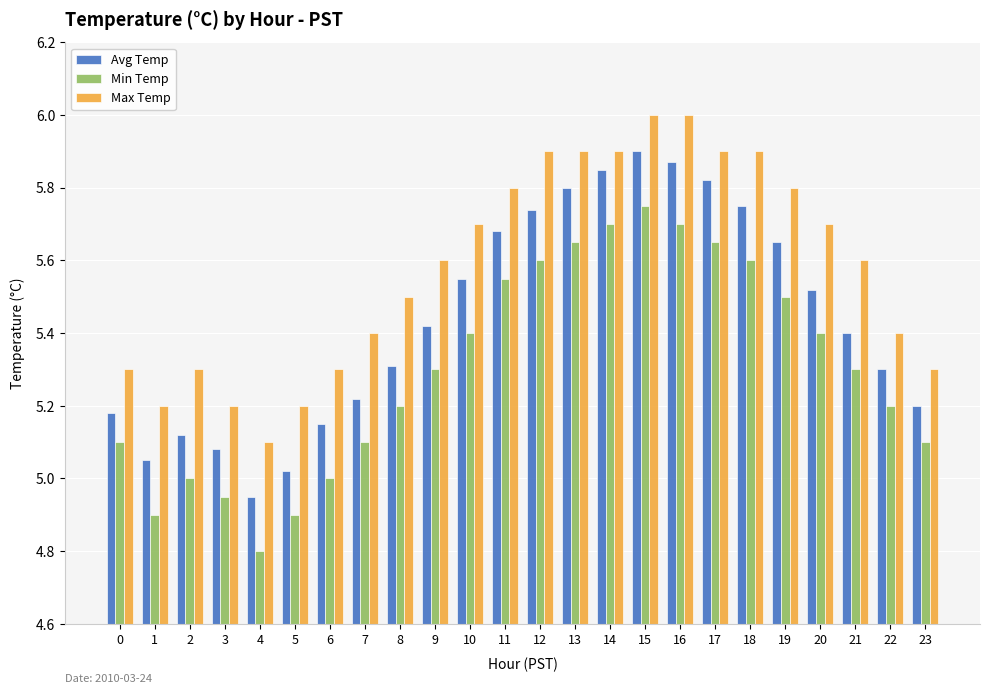

The Min Temp series shows 2.4 at 20. True or false?

False